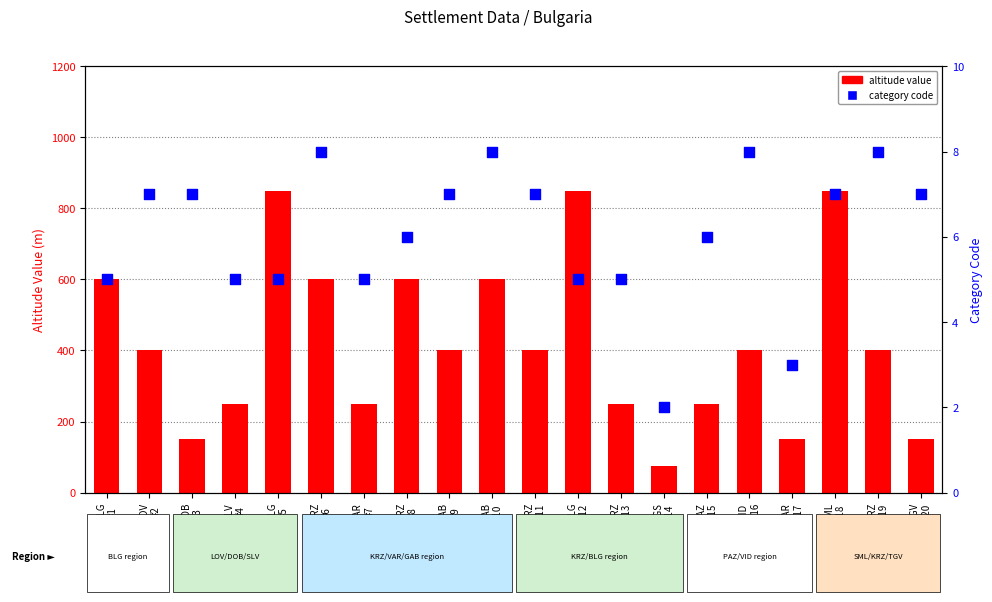

Which series reaches the maximum Y coordinate?

altitude value